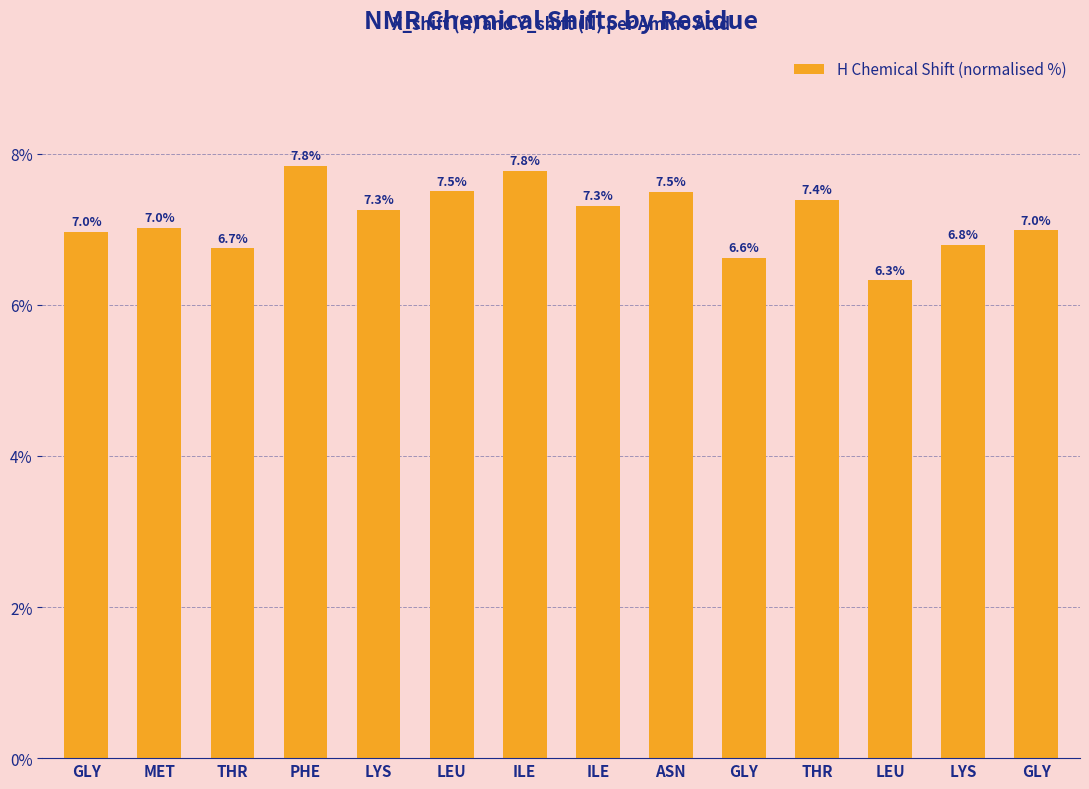

How many bars are there in total?

14